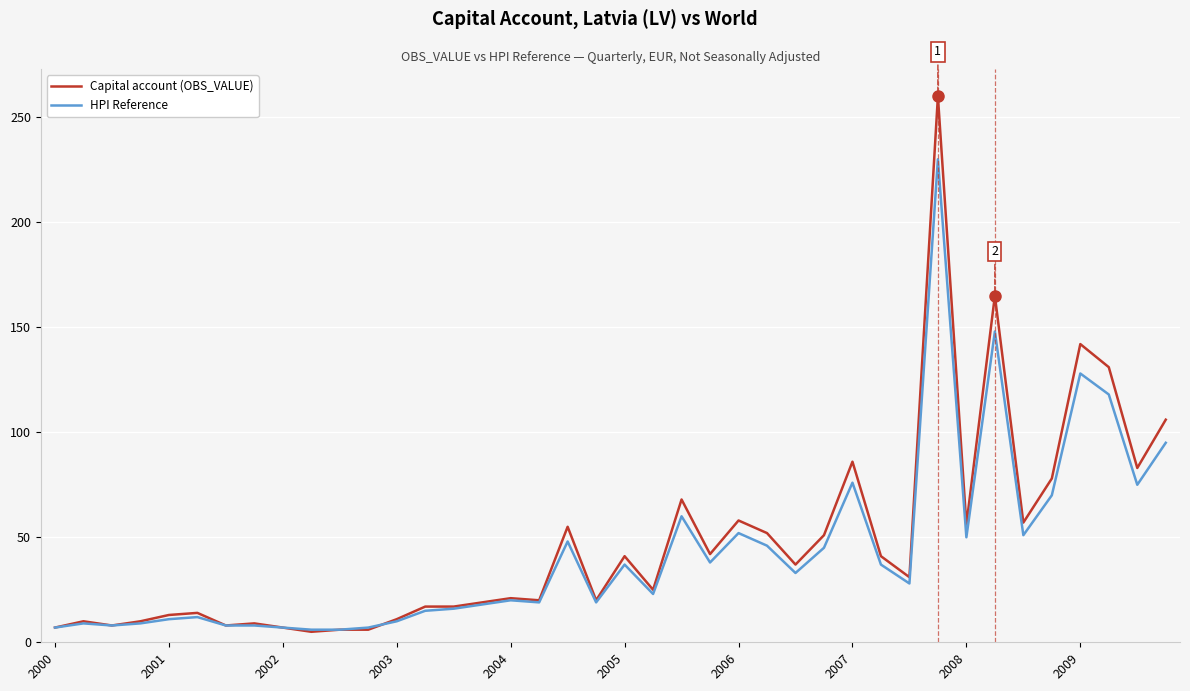

Rank the series by their maximum value, from highest to lowest.

Capital account (OBS_VALUE), HPI Reference